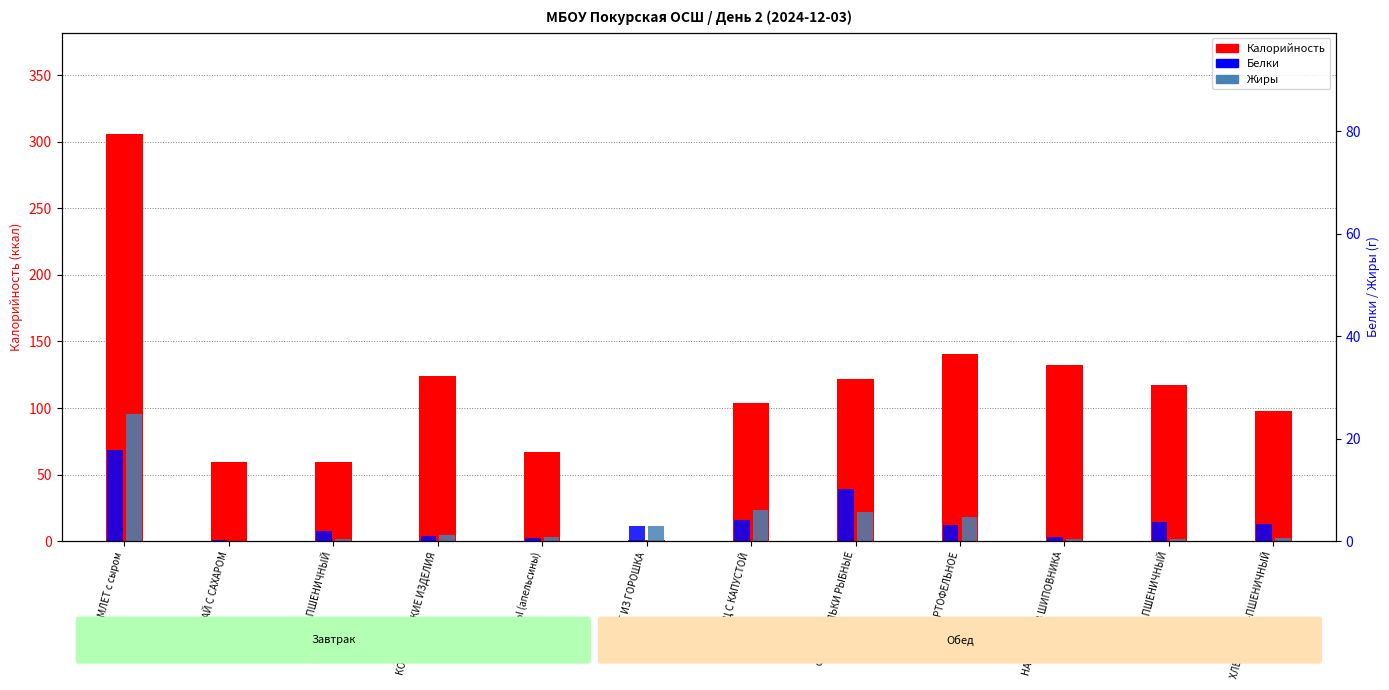

What are all the series names shown in the legend?

Калорийность, Белки, Жиры